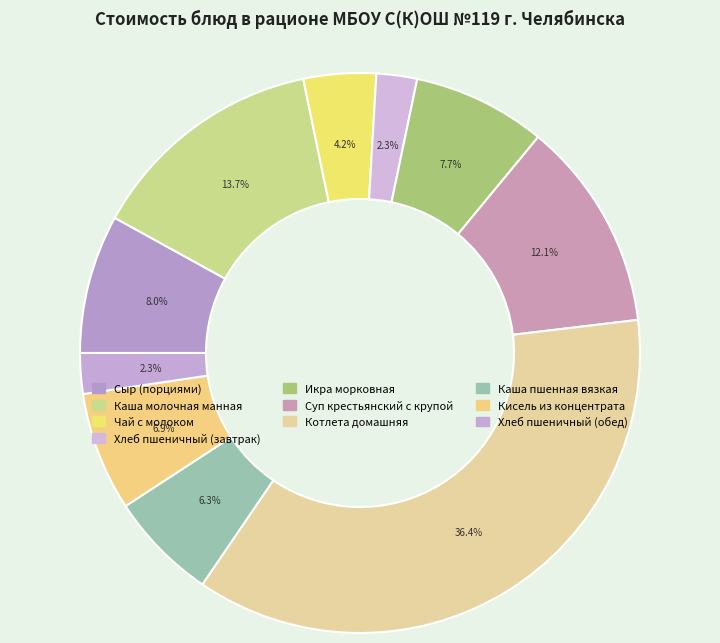

To the nearest percent, what is the combined percentage of Чай с молоком and Кисель из концентрата?

11%